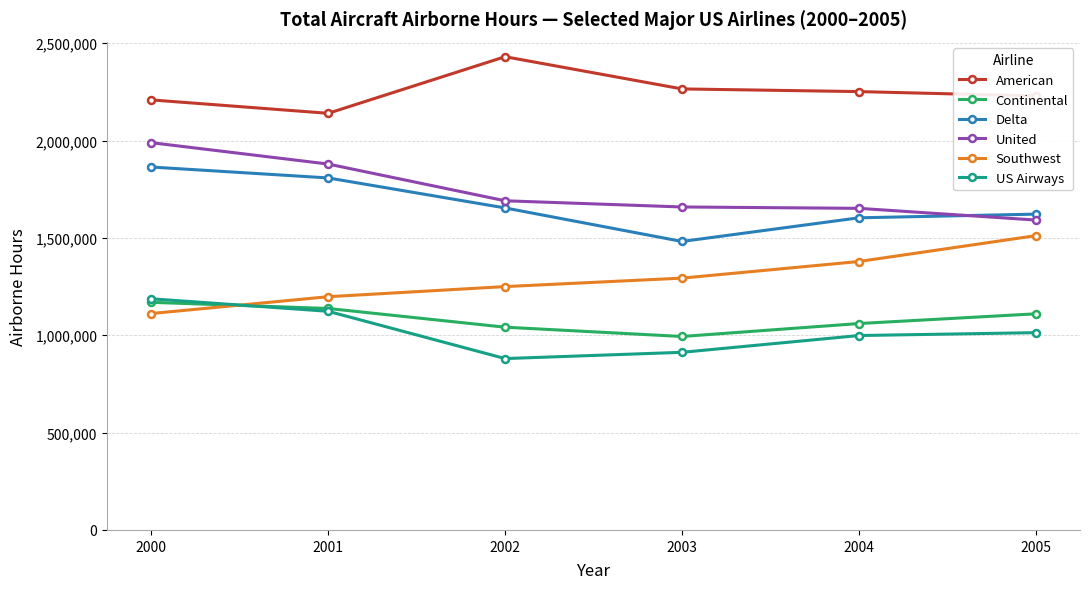

True or false: US Airways and American intersect in this chart.

False